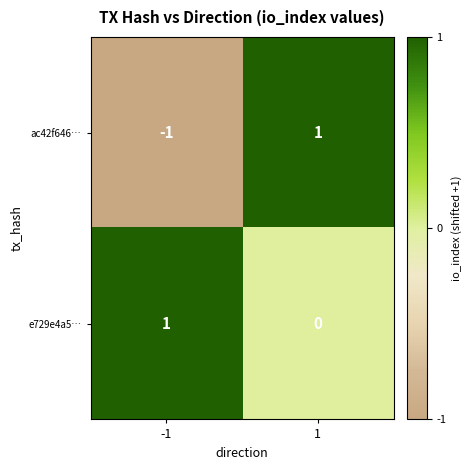

At which category is the sum across all series the highest?

1